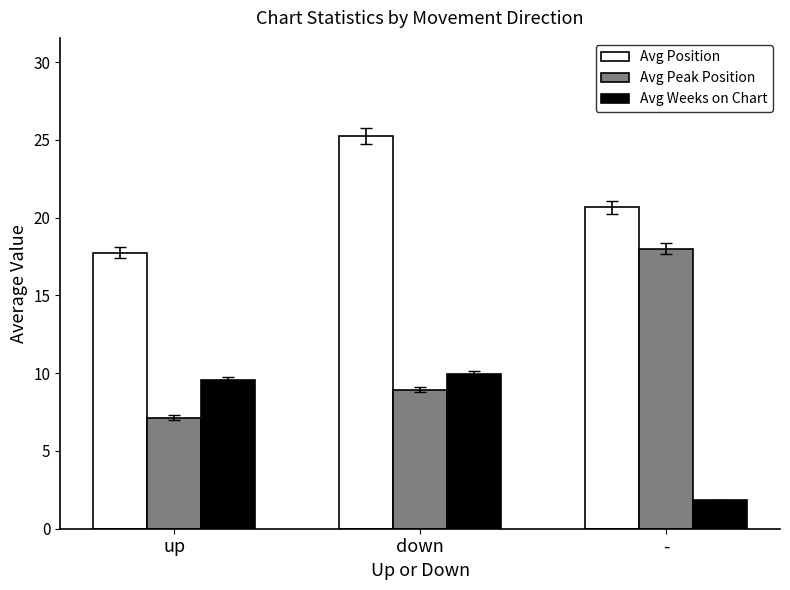

At which category does the chart reach its minimum across all series?

-